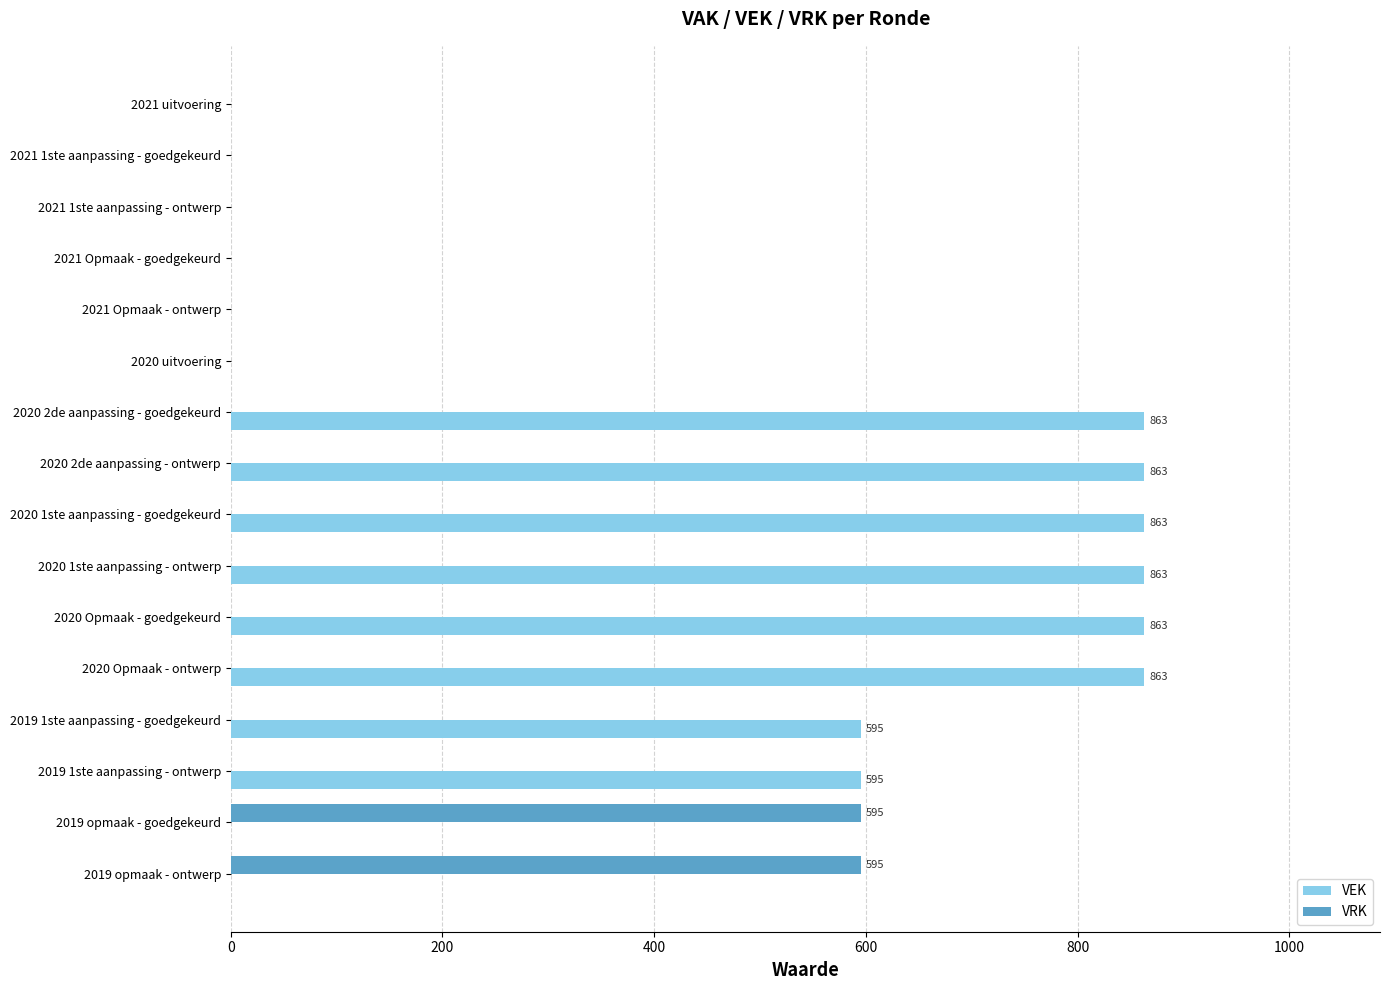

What is the sum of all VRK values?

1190